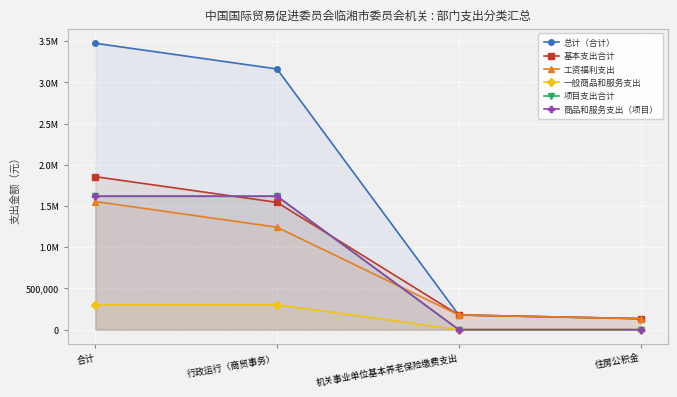

What are all the series names shown in the legend?

总计（合计）, 基本支出合计, 工资福利支出, 一般商品和服务支出, 项目支出合计, 商品和服务支出（项目）